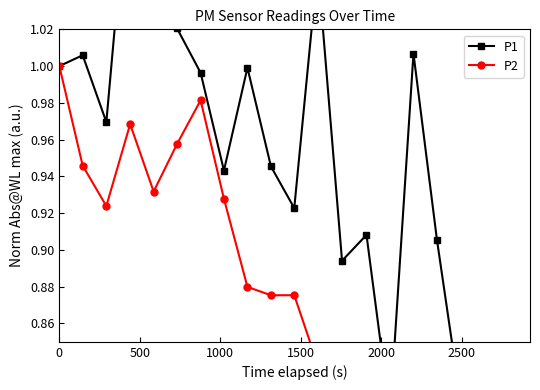

At which category does the chart reach its peak across all series?

1500